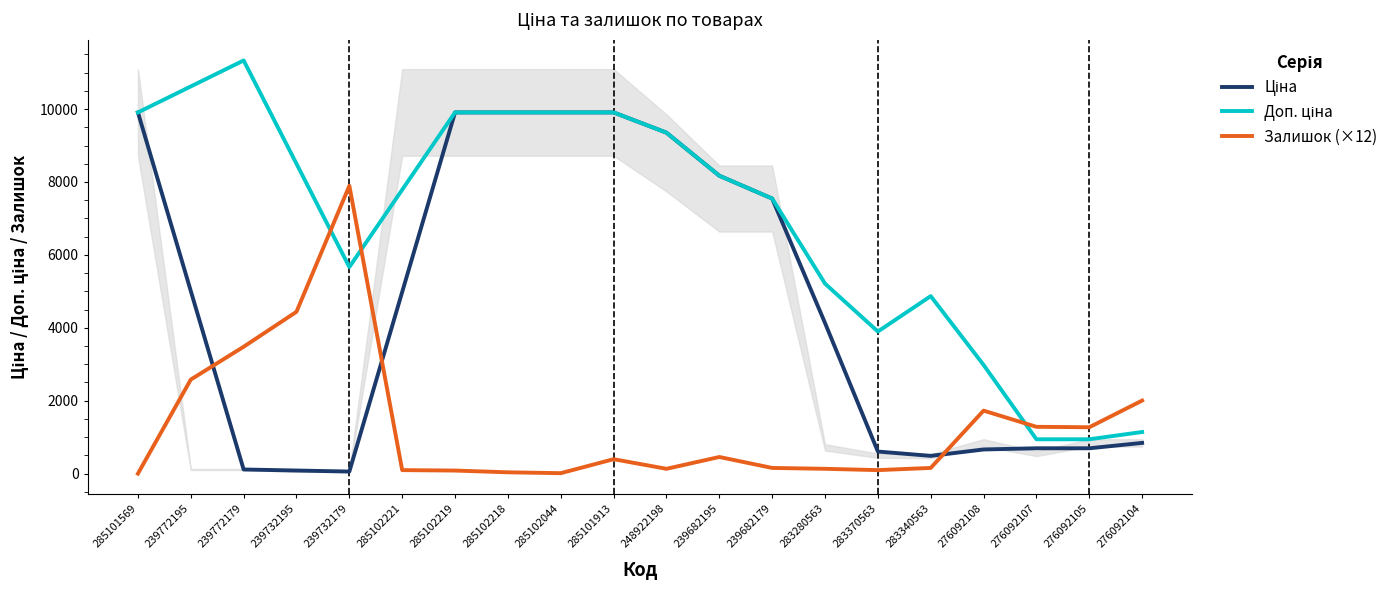

Where is the first local minimum for Ціна?

239732179